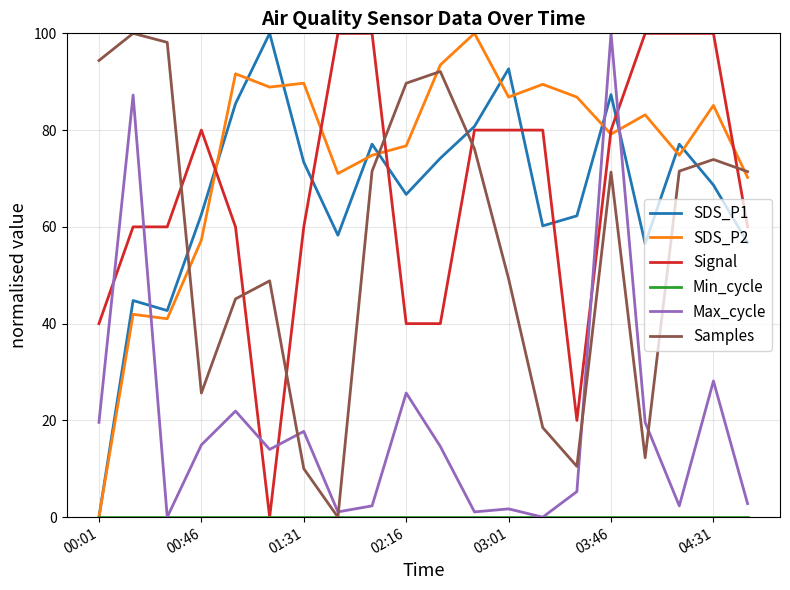

What is the greatest value displayed?

100.0